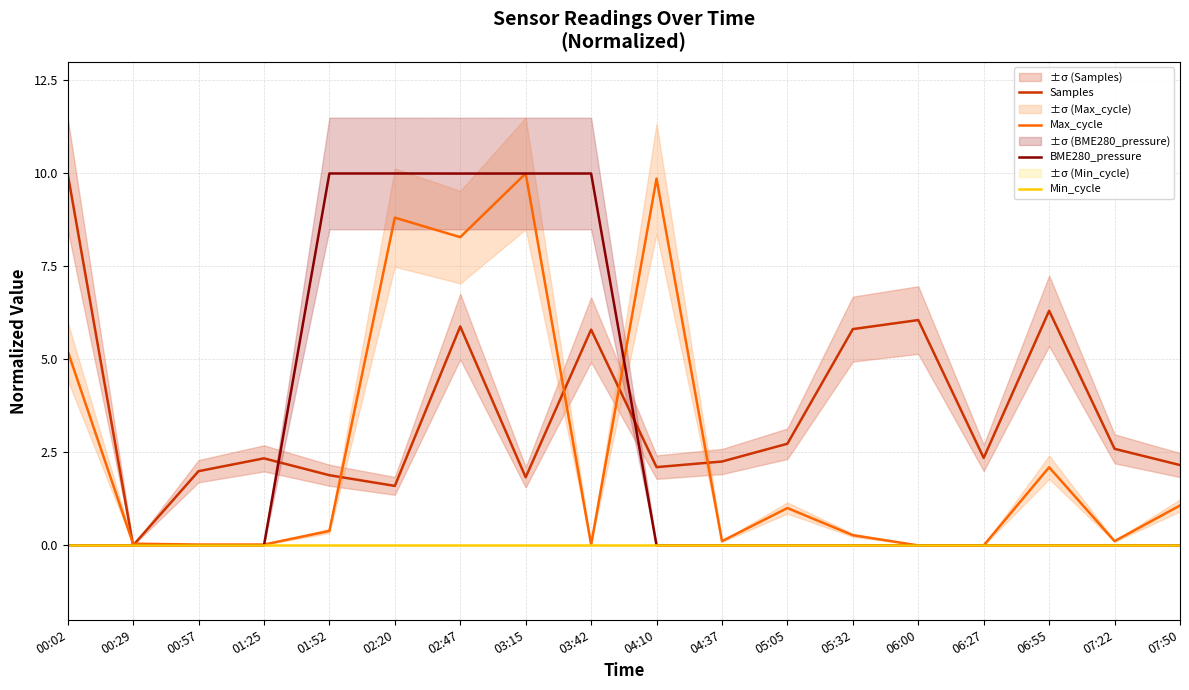

How many lines are shown in the chart?

4